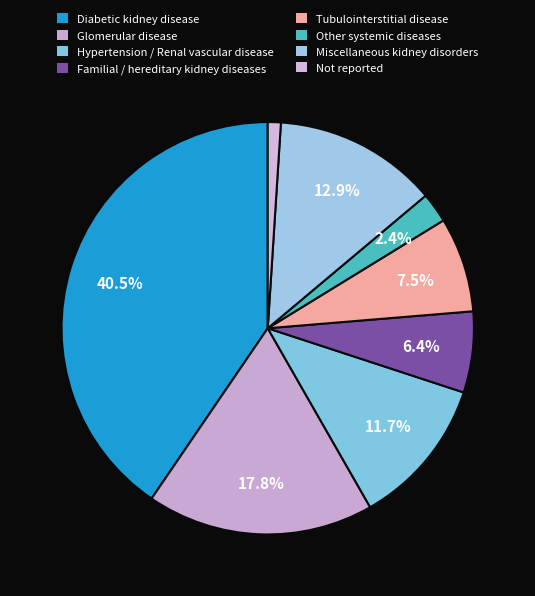

How many segments does this pie chart have?

8